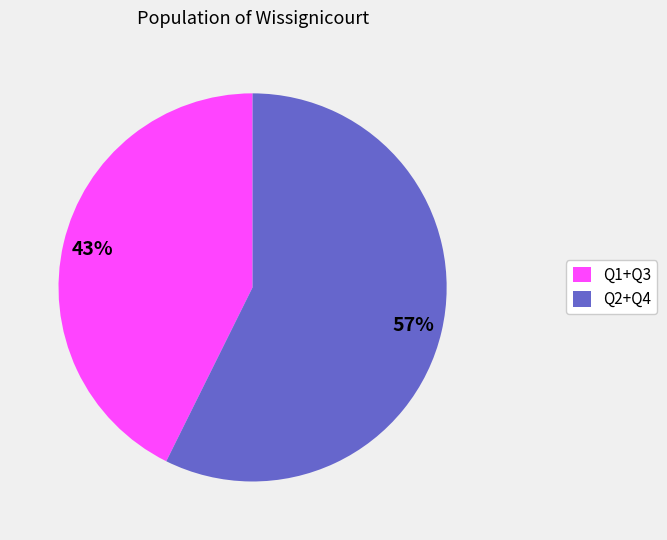

What is the smallest slice in the pie chart?

Q1+Q3